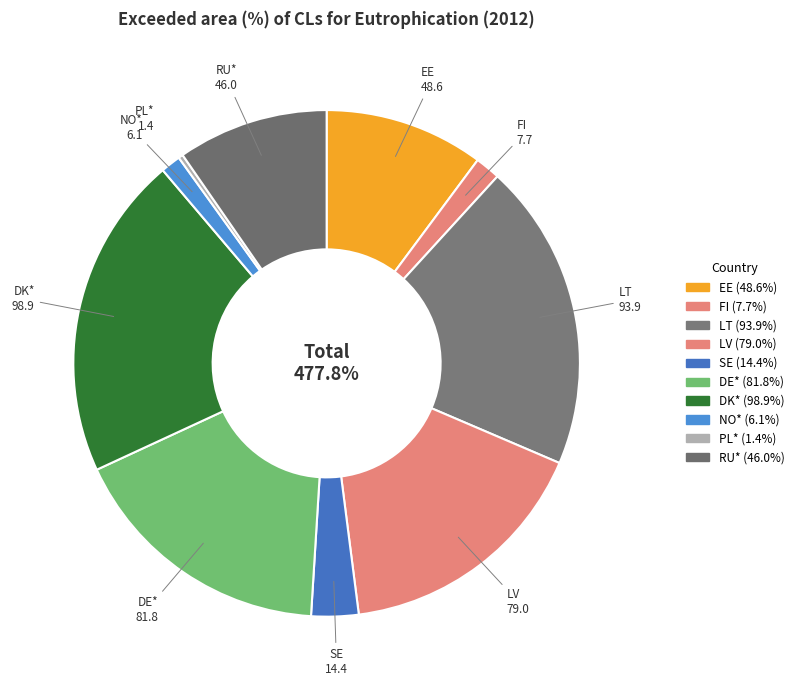

What percentage is the EE slice, to the nearest percent?

10%